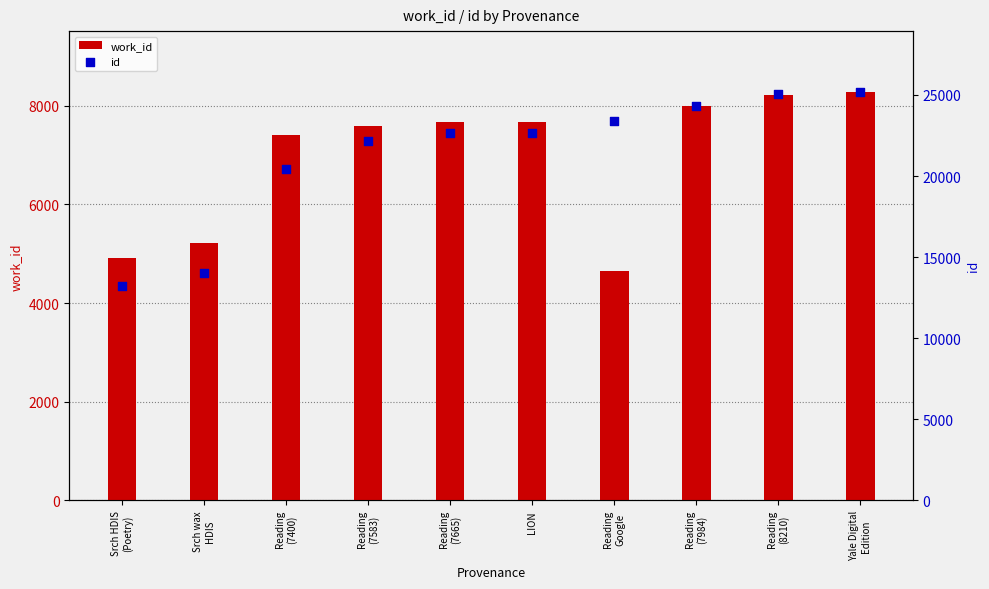

Is the value of work_id at Reading
(7400) greater than the value of id at Yale Digital
Edition?

No